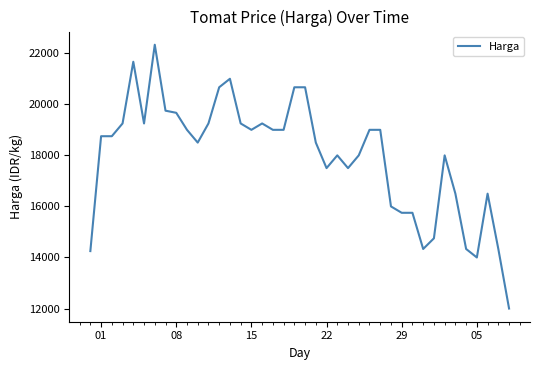

What is the difference between the maximum and minimum values?

10333